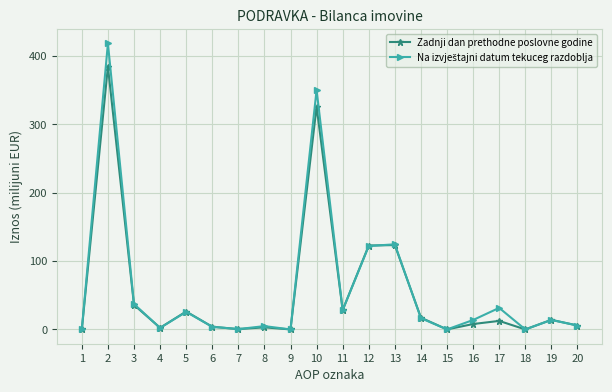

The value of Zadnji dan prethodne poslovne godine at 18 is 0.0. True or false?

True